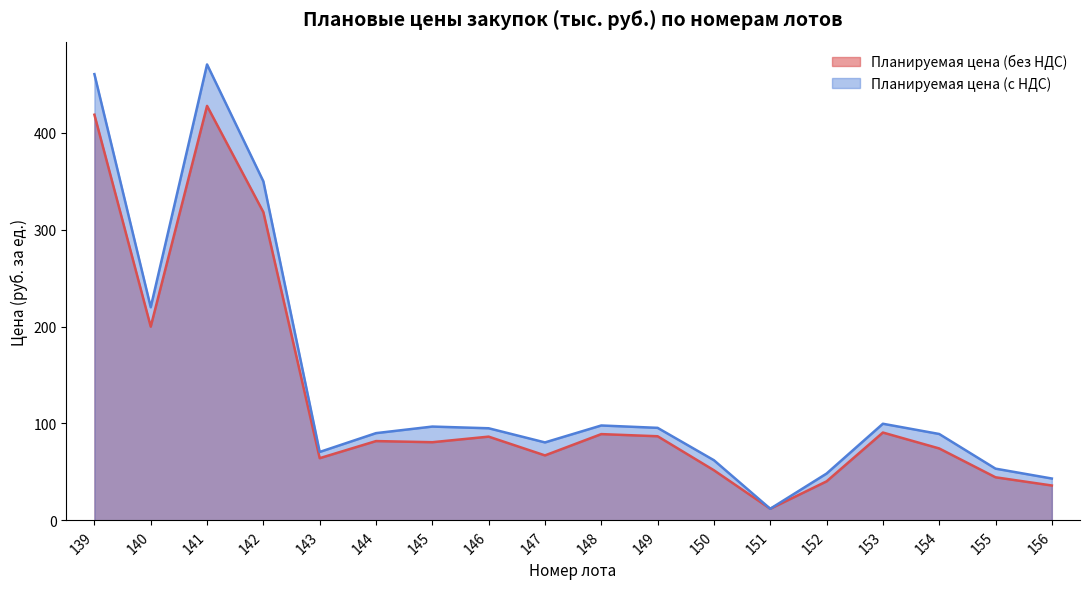

Rank the categories by Планируемая цена (с НДС) value from highest to lowest.

141, 139, 142, 140, 153, 148, 145, 149, 146, 144, 154, 147, 143, 150, 155, 152, 156, 151